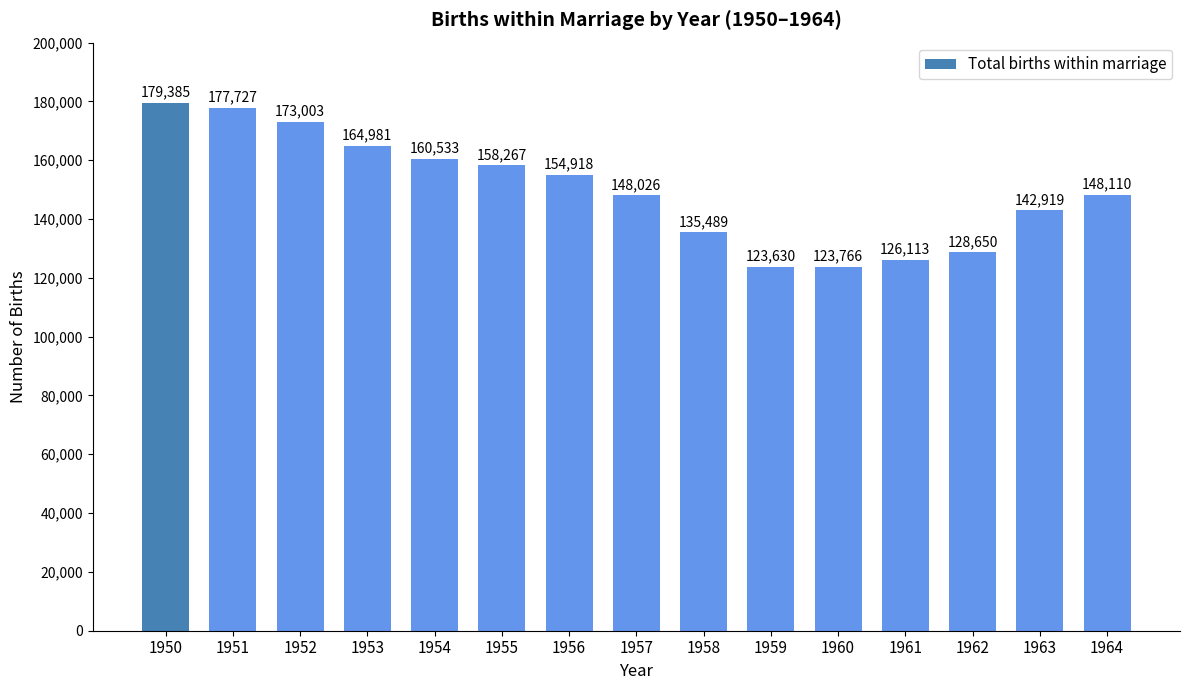

Rank the categories by value from highest to lowest.

1950, 1951, 1952, 1953, 1954, 1955, 1956, 1964, 1957, 1963, 1958, 1962, 1961, 1960, 1959